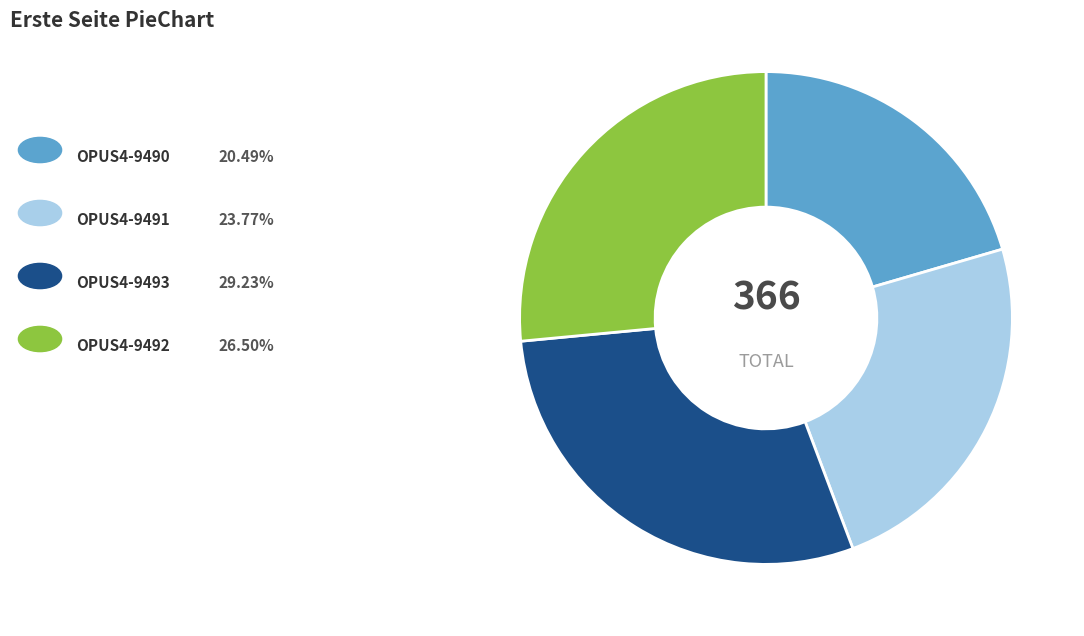

Does any single category account for the majority?

No